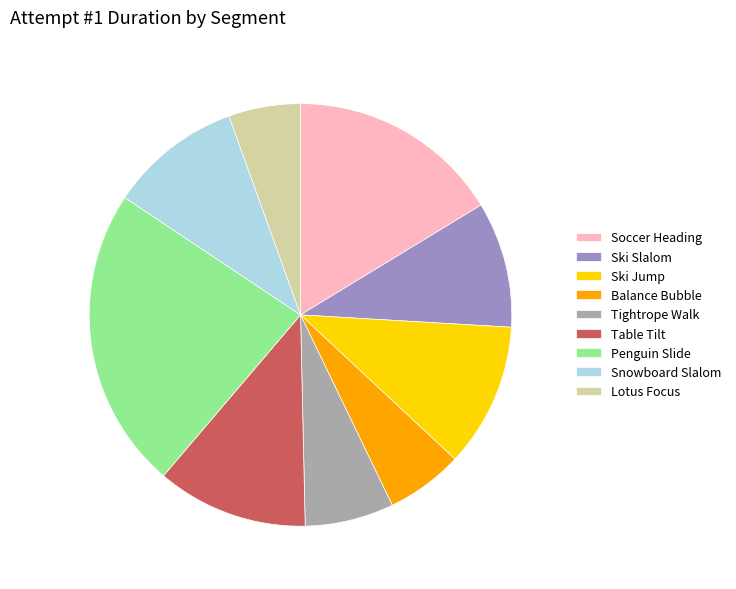

Which category has the biggest portion of the pie?

Penguin Slide